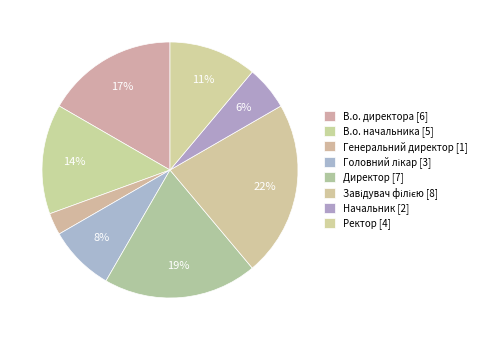

Count the number of slices in the pie.

8